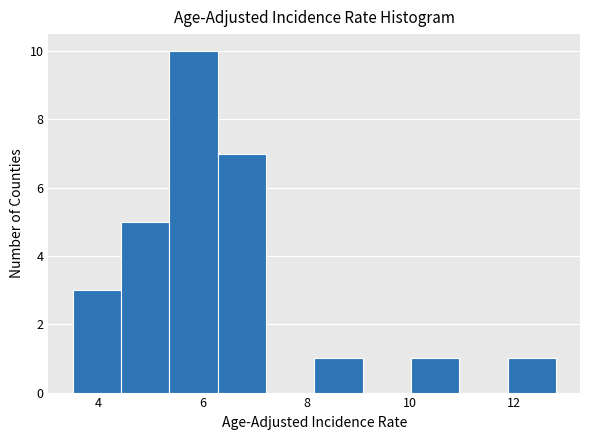

Reading left to right, transcribe this chart: for each bar, give the range it covers on the x-axis and its height. Neither the bar edges nor the heights are printed on the chart, so give them approximately, as read against the axes.

3.6 to 4.4: 3
4.4 to 5.4: 5
5.4 to 6.2: 10
6.2 to 7.2: 7
7.2 to 8.2: 0
8.2 to 9.0: 1
9.0 to 10.0: 0
10.0 to 11.0: 1
11.0 to 11.8: 0
11.8 to 12.8: 1